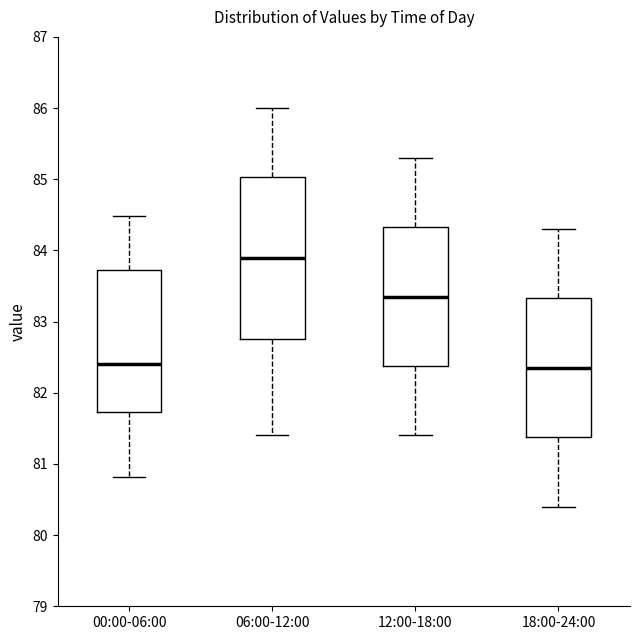

Which box's median line is the highest?

06:00-12:00